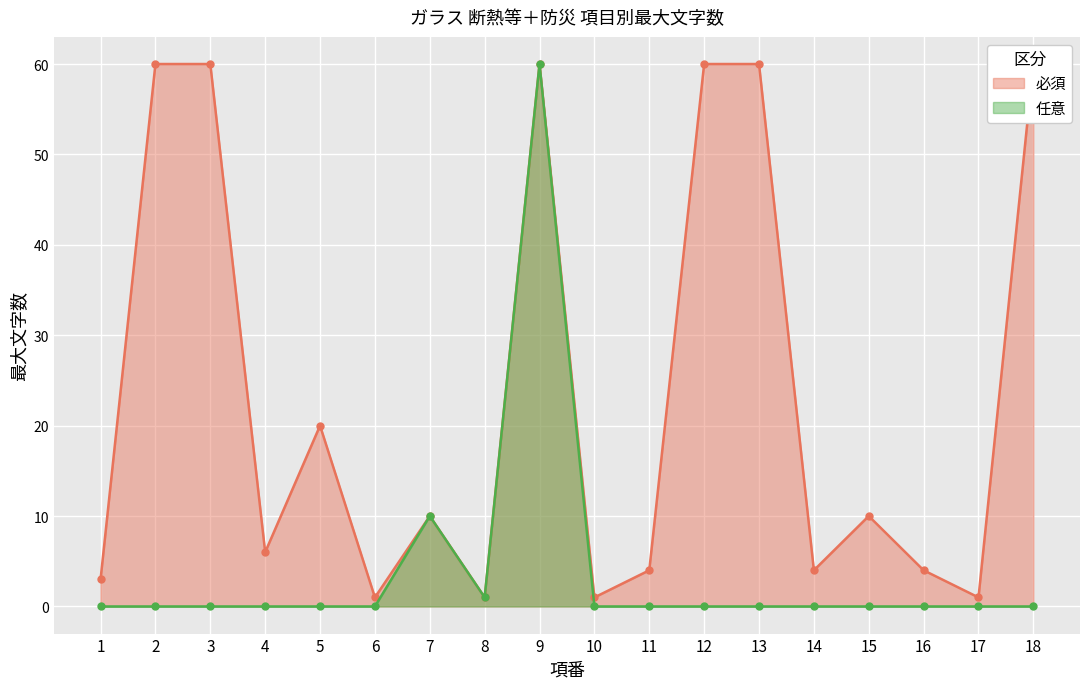

What is the average value of the 任意 series?

4